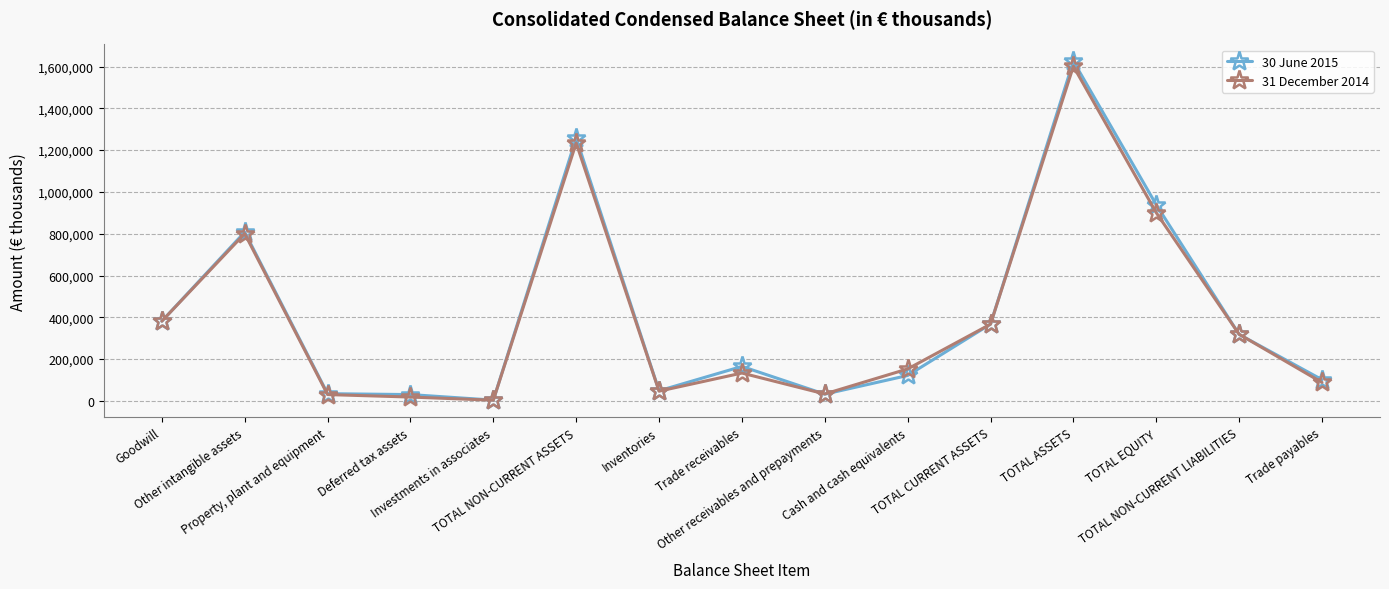

What is the value of the 31 December 2014 point at the 6th from the left?

1234173